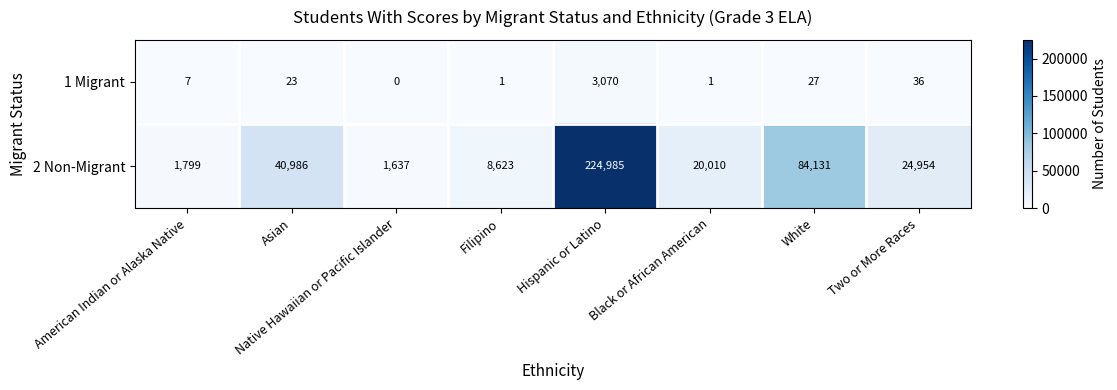

What is the spread (max minus min) of values at Hispanic or Latino?

221915